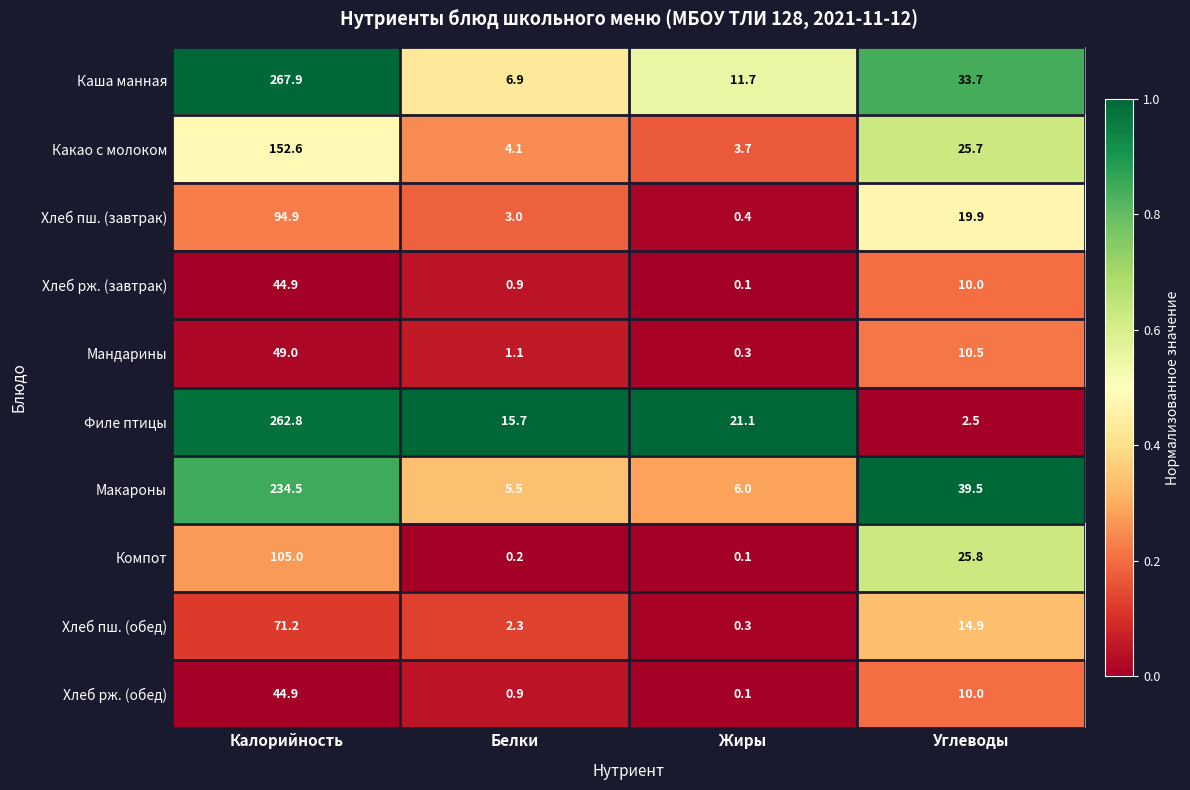

The Хлеб рж. (завтрак) series shows 44.9 at Калорийность. True or false?

True